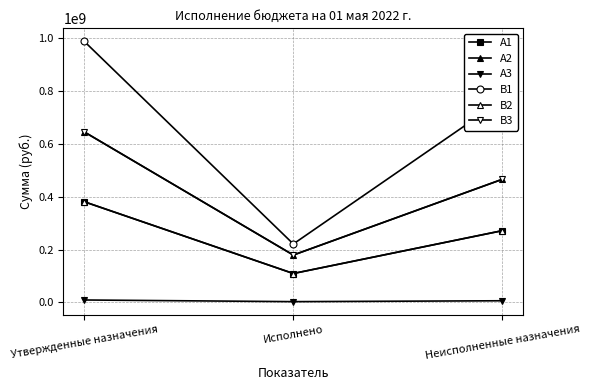

What is the label of the 3rd point from the left?

Неисполненные назначения